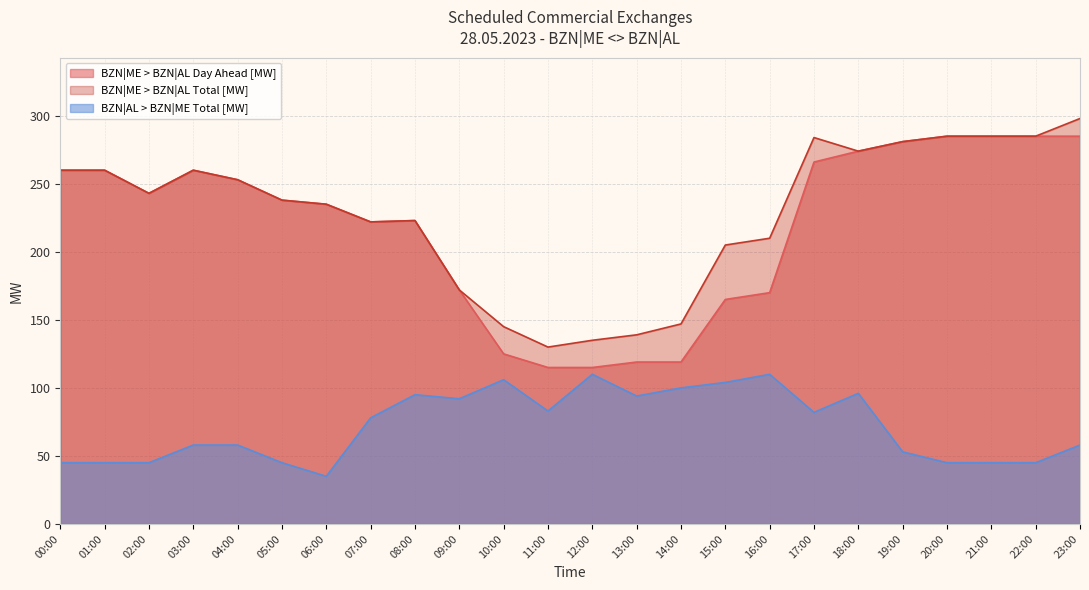

How many lines are shown in the chart?

3